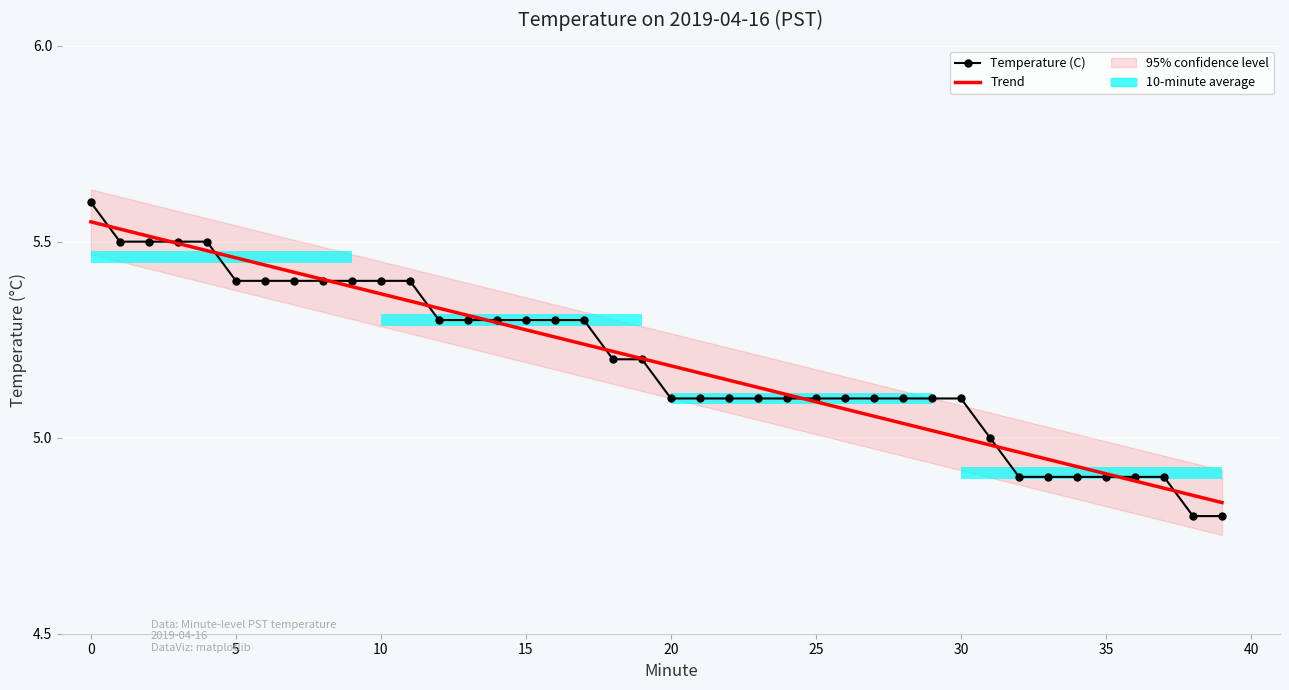

Reading left to right, what are all the values shown in this chart?

5.6	5.5	5.5	5.5	5.5	5.4	5.4	5.4	5.4	5.4	5.4	5.4	5.3	5.3	5.3	5.3	5.3	5.3	5.2	5.2	5.1	5.1	5.1	5.1	5.1	5.1	5.1	5.1	5.1	5.1	5.1	5.0	4.9	4.9	4.9	4.9	4.9	4.9	4.8	4.8